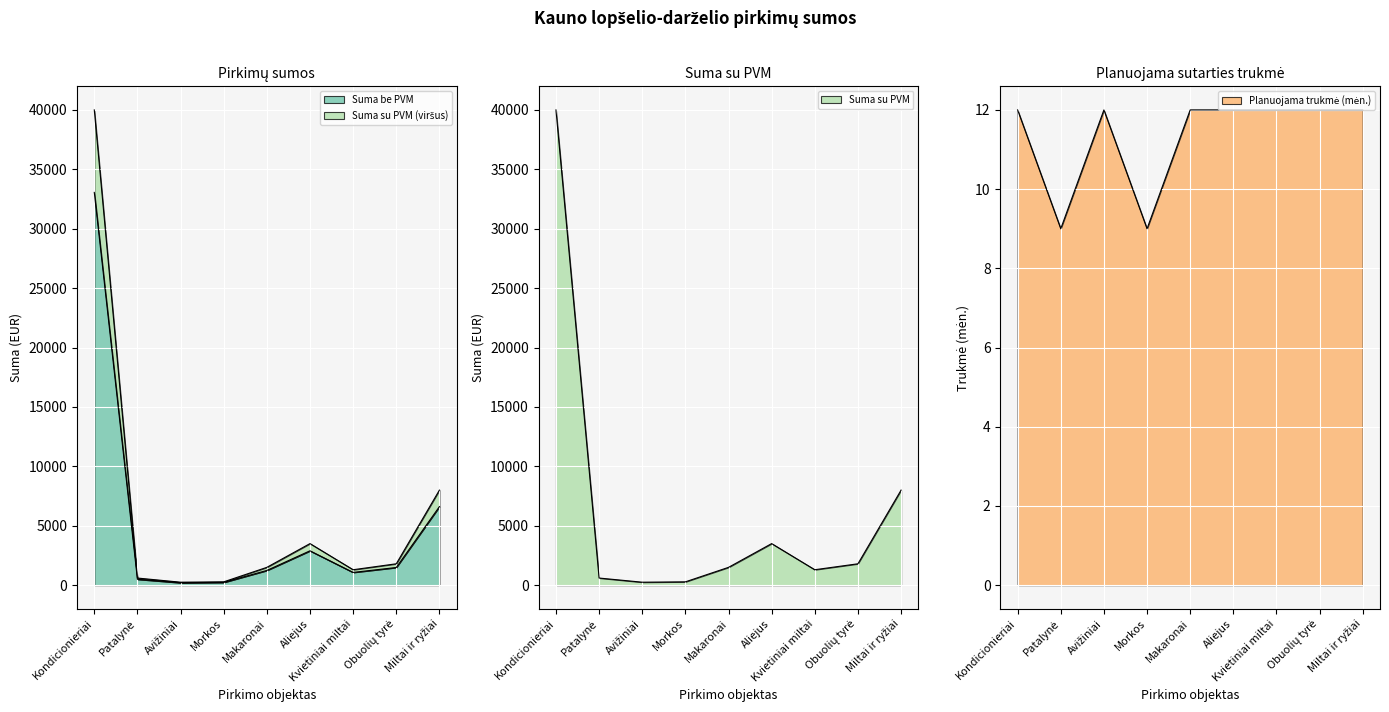

How many lines are shown in the chart?

3